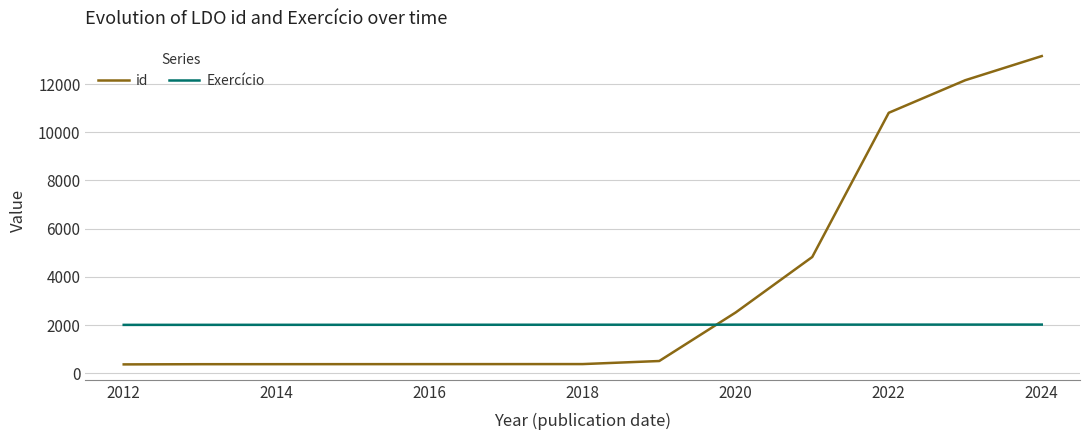

What is the highest value of the Exercício series?

2025